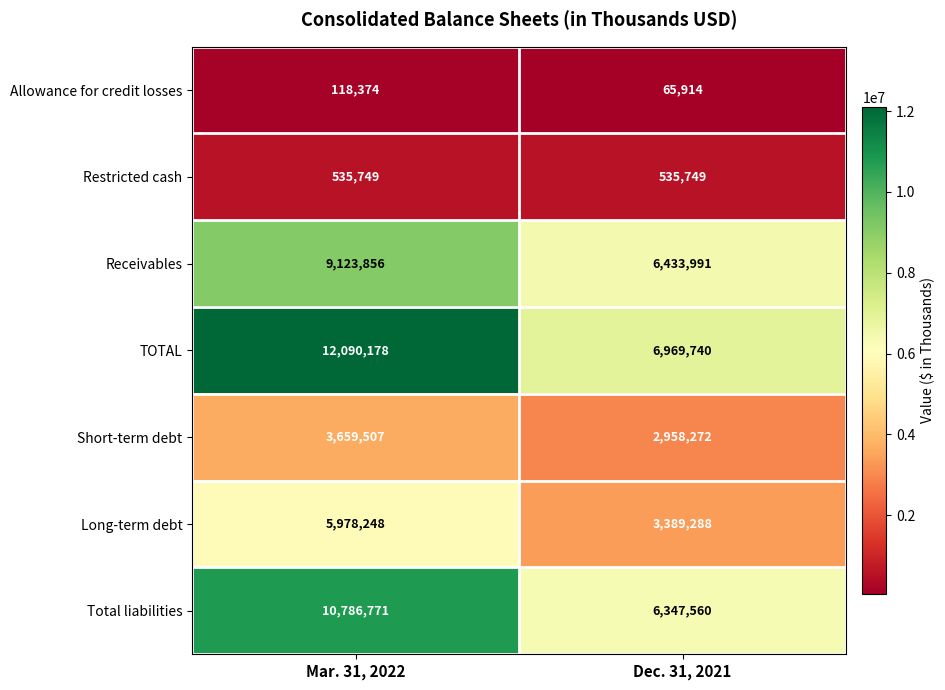

What is the minimum value shown in the chart?

65914